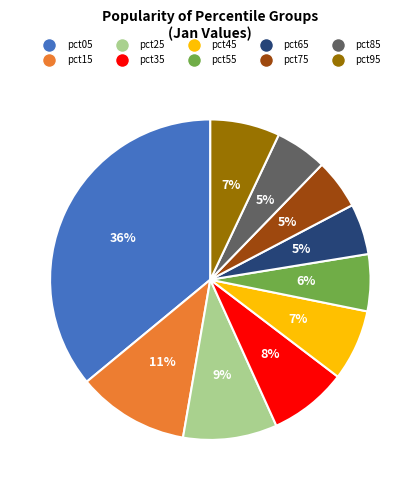

The pct25 slice represents 1% of the pie. True or false?

False